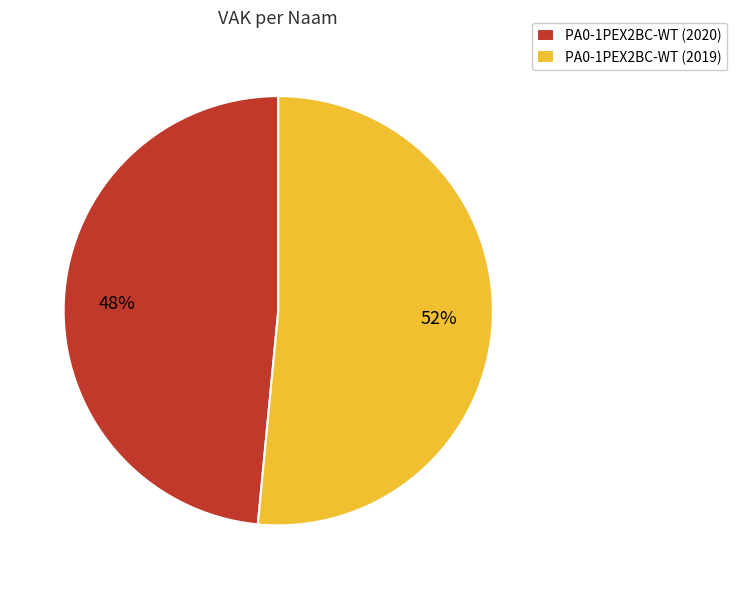

Approximately how many times larger is the value at PA0-1PEX2BC-WT (2020) compared to PA0-1PEX2BC-WT (2019)?

0.9